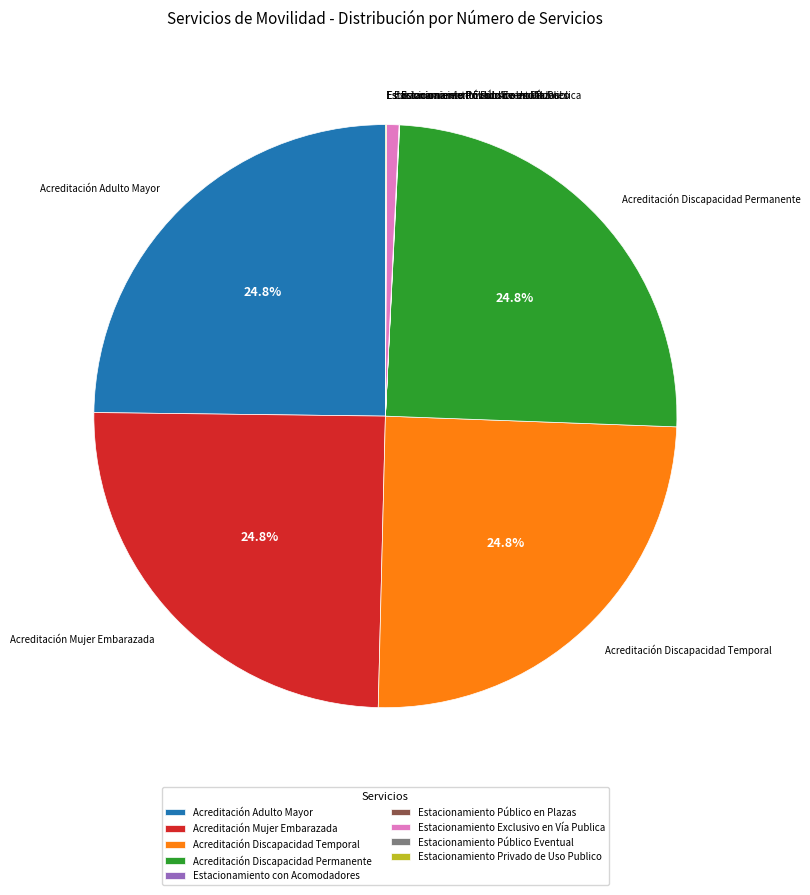

How much of the chart is everything except Acreditación Adulto Mayor?

75.2%